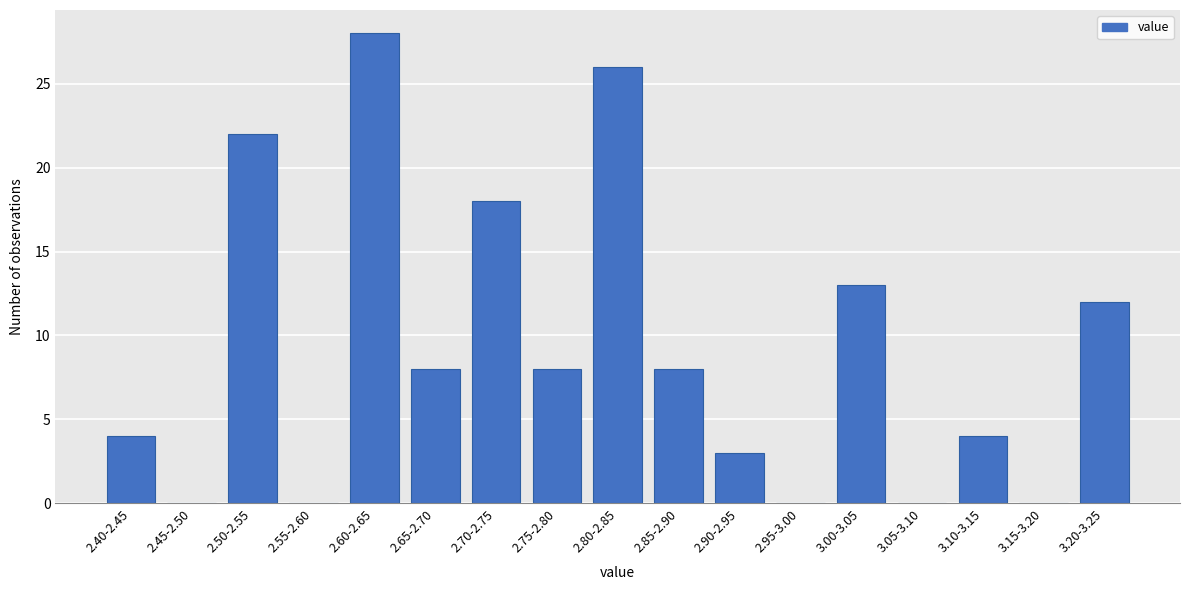

Reading left to right, list all the values displayed in this chart.

2.40-2.45=4	2.45-2.50=0	2.50-2.55=22	2.55-2.60=0	2.60-2.65=28	2.65-2.70=8	2.70-2.75=18	2.75-2.80=8	2.80-2.85=26	2.85-2.90=8	2.90-2.95=3	2.95-3.00=0	3.00-3.05=13	3.05-3.10=0	3.10-3.15=4	3.15-3.20=0	3.20-3.25=12